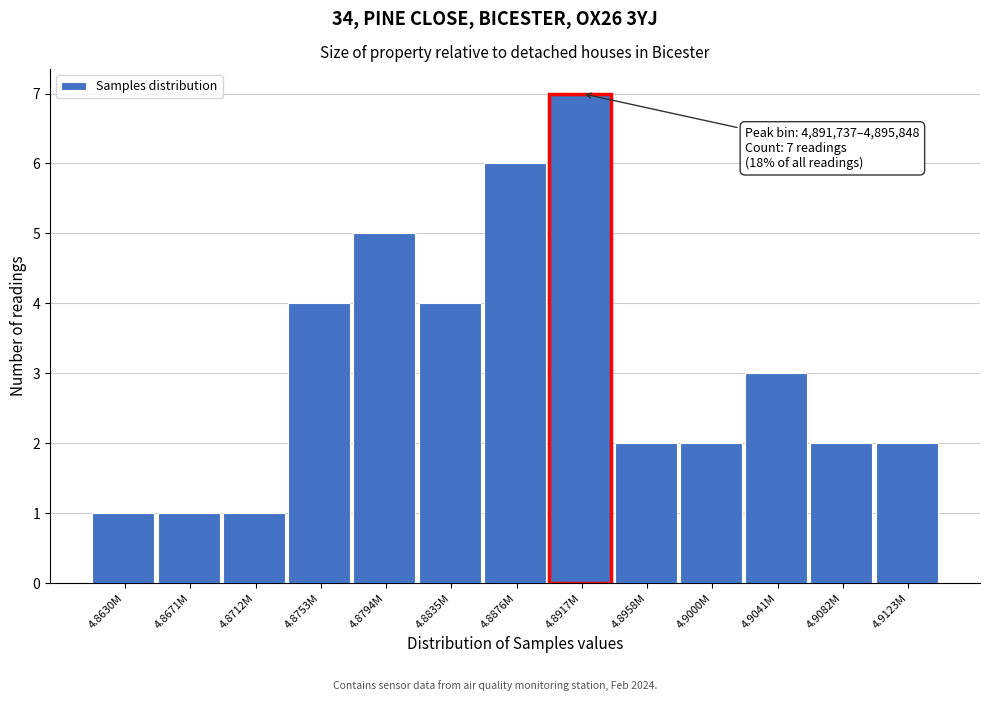

Reading left to right, what are all the values shown in this chart?

1	1	1	4	5	4	6	7	2	2	3	2	2